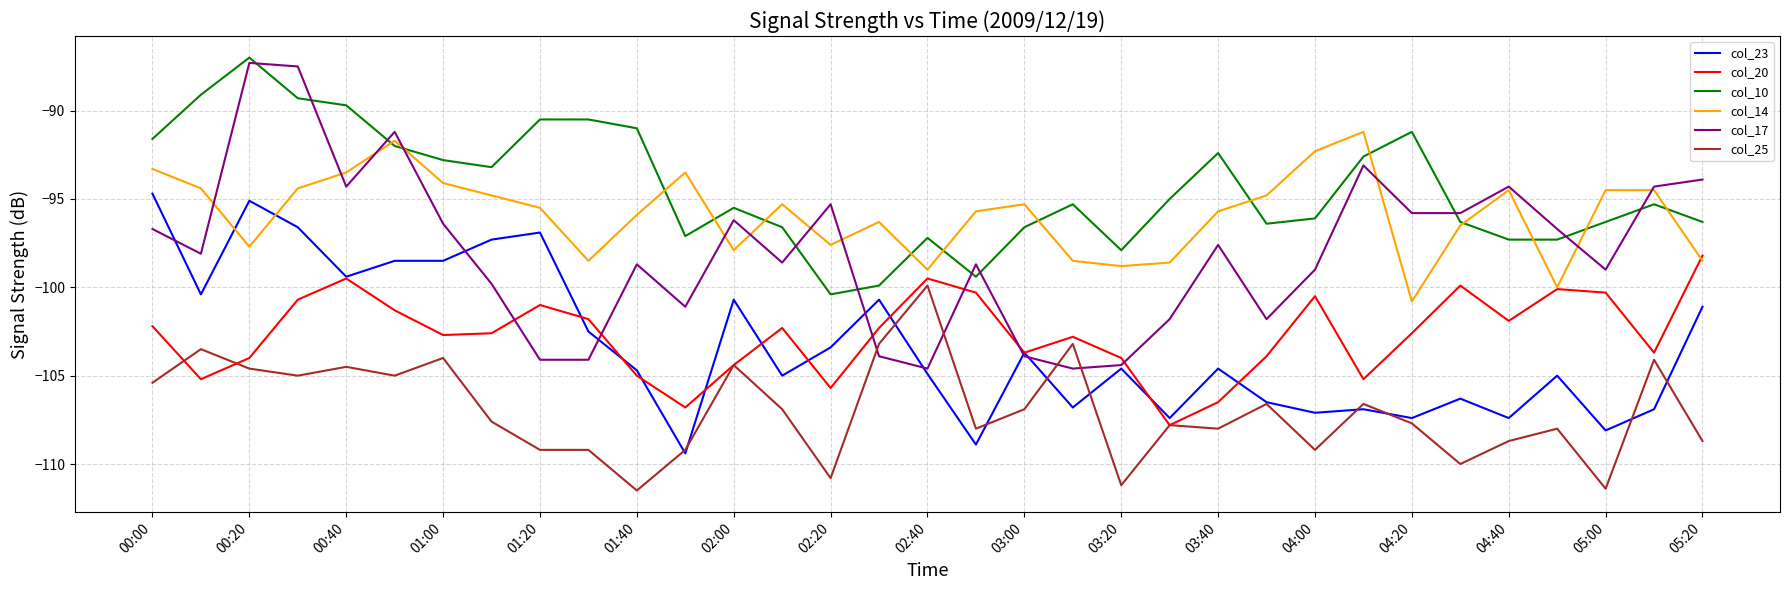

How many intersections are there between col_23 and col_14?

2